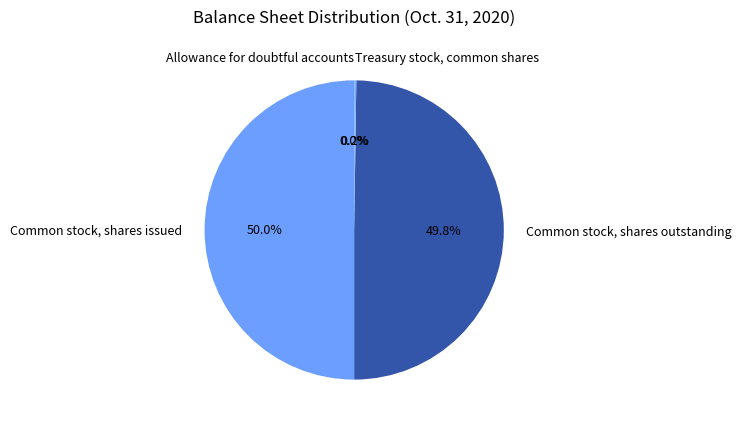

Combined, what portion of the pie is Common stock, shares issued and Common stock, shares outstanding?

99.8%